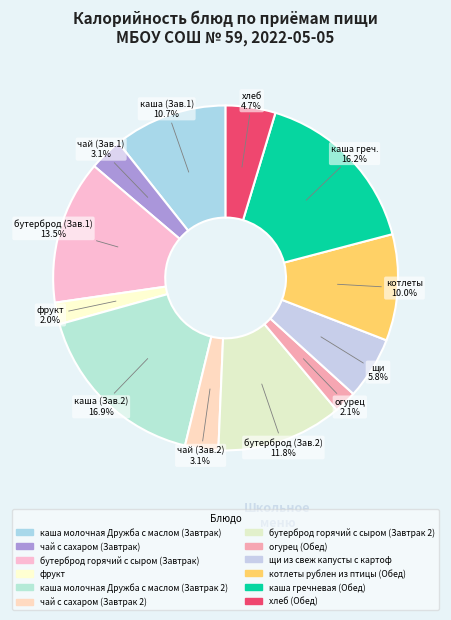

To the nearest percent, what percentage of the pie is чай с сахаром (Завтрак)?

3%